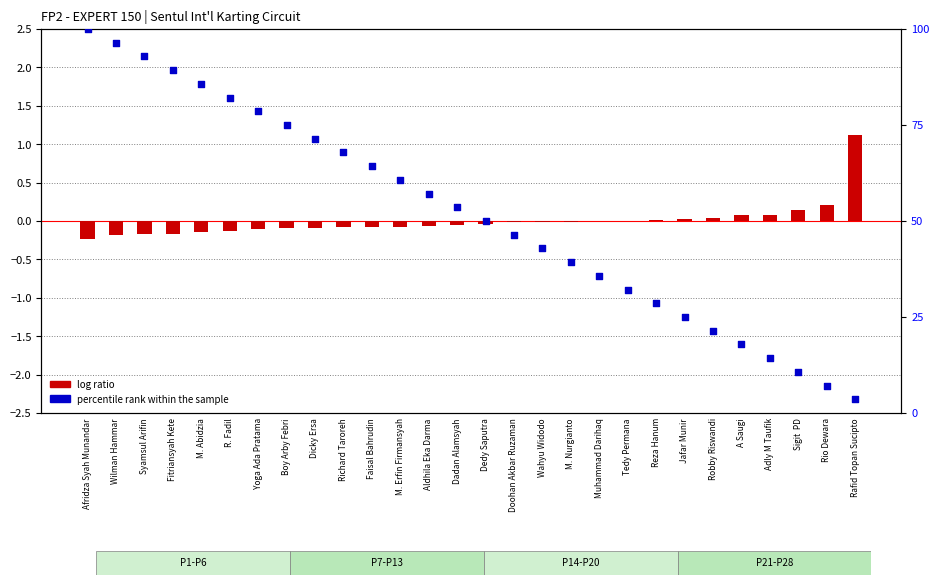

Which series has the largest total across all categories?

percentile rank within the sample